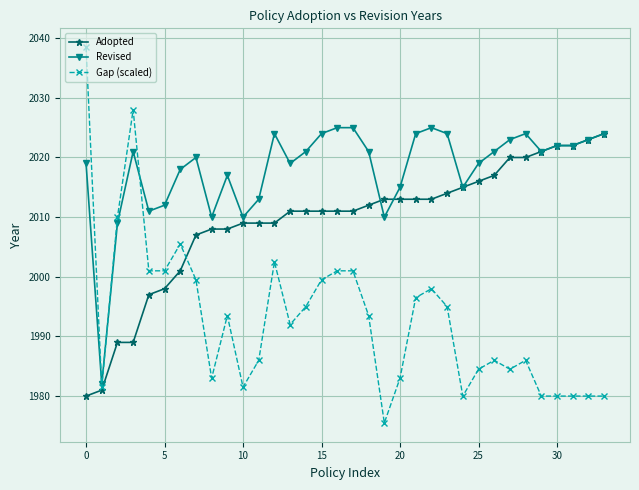

Which series has the largest total across all categories?

Revised